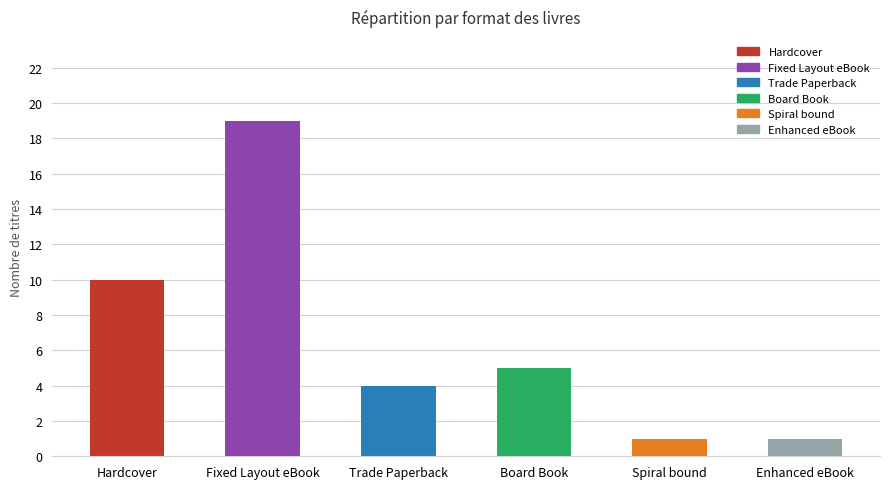

What is the average value?

7